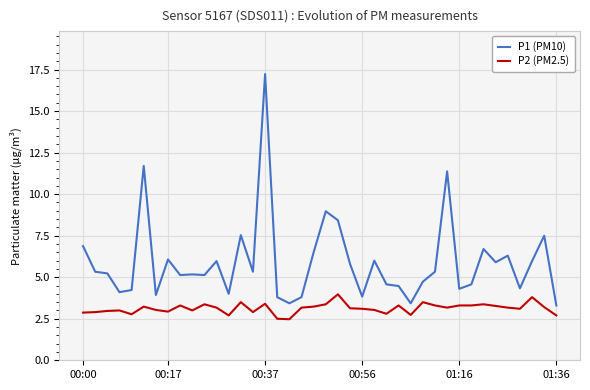

What is the difference between the maximum and minimum values in the P2 (PM2.5) series?

1.5